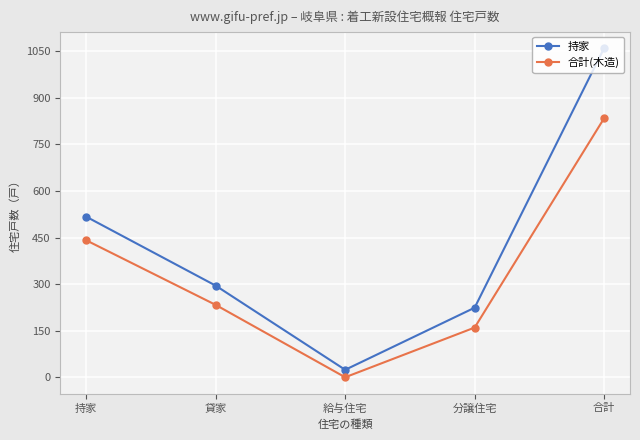

True or false: 持家 has a value of 517 at 持家.

True